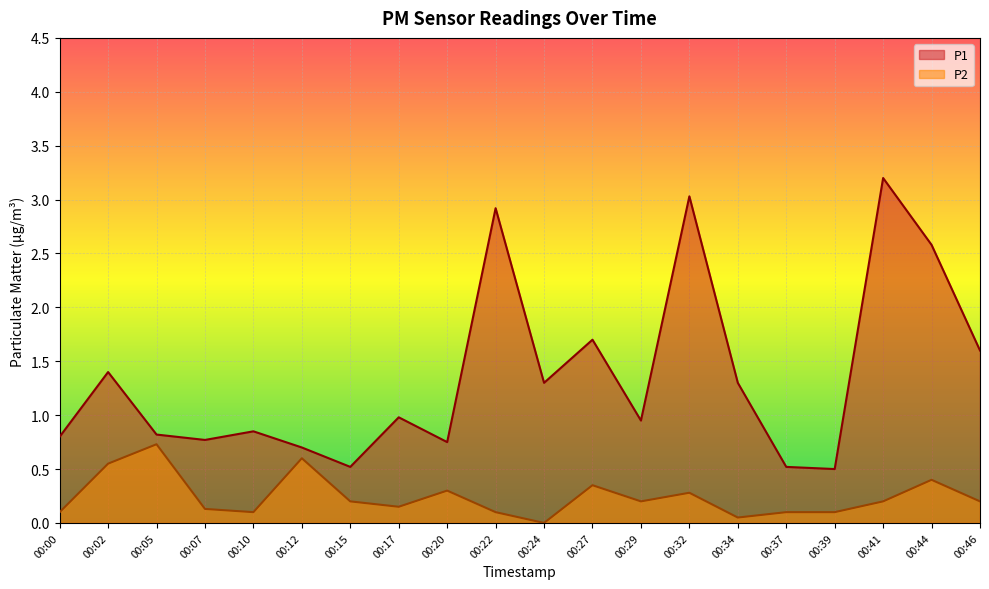

Where is the first local minimum for P2?

00:10